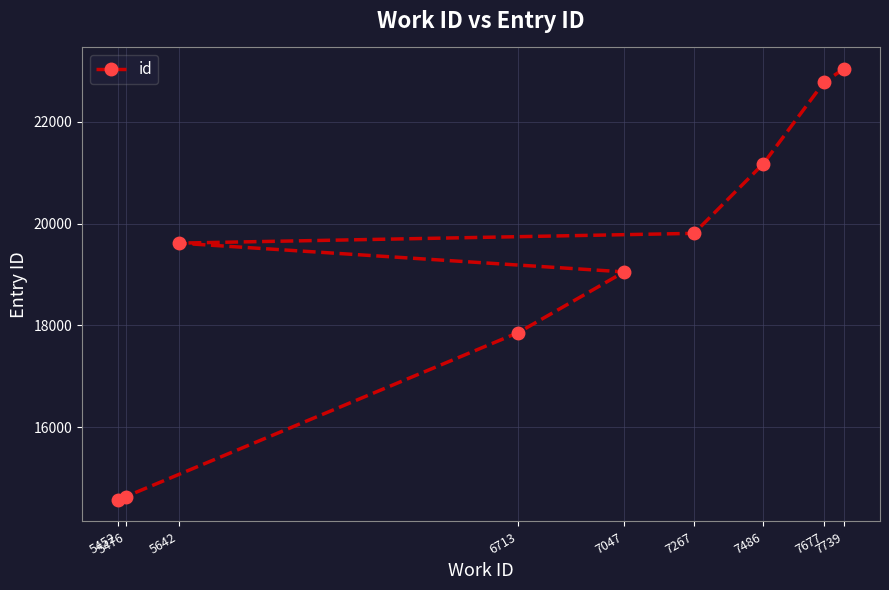

Which label corresponds to the largest value in the chart?

7739